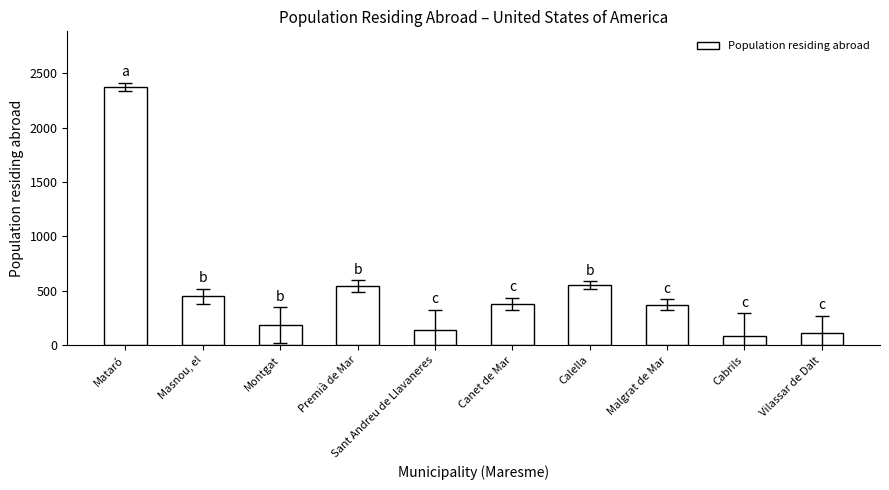

How many categories are shown in the chart?

10